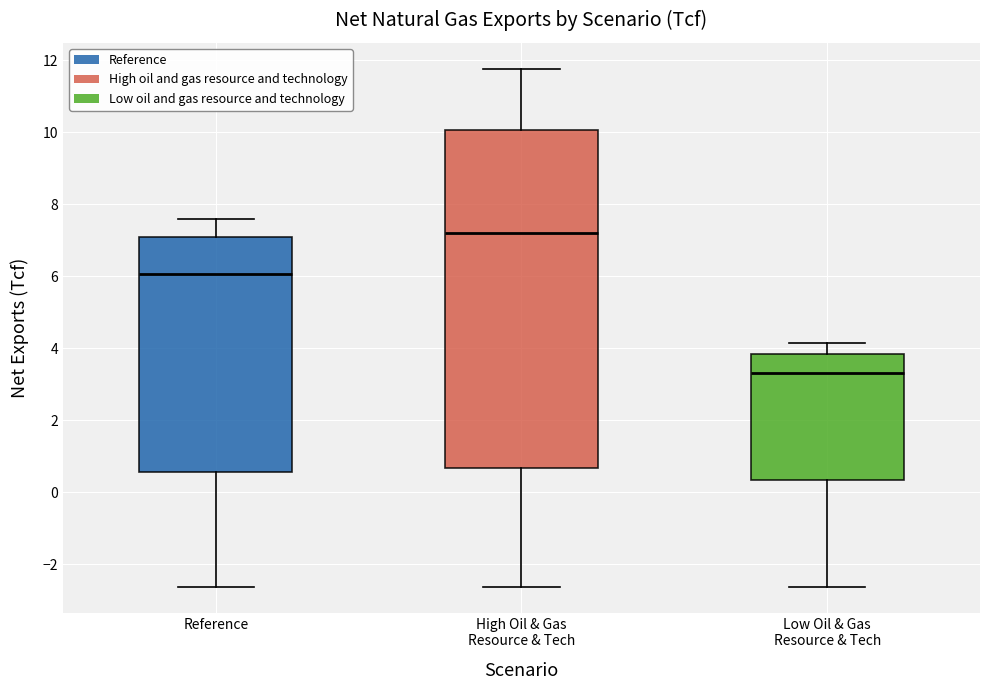

Where does the upper whisker of the box for Reference end on the y-axis? The values are not printed on the chart, so give them approximately, as read against the axis.

7.6